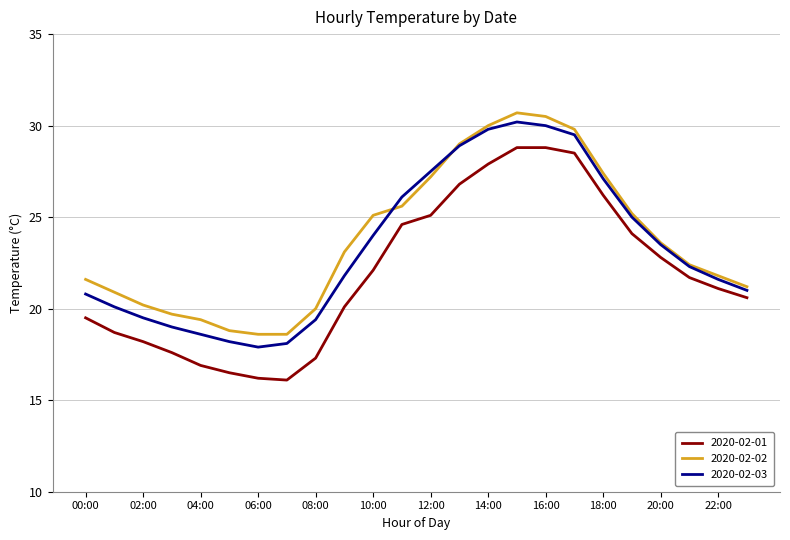

What is the minimum value shown in the chart?

16.1